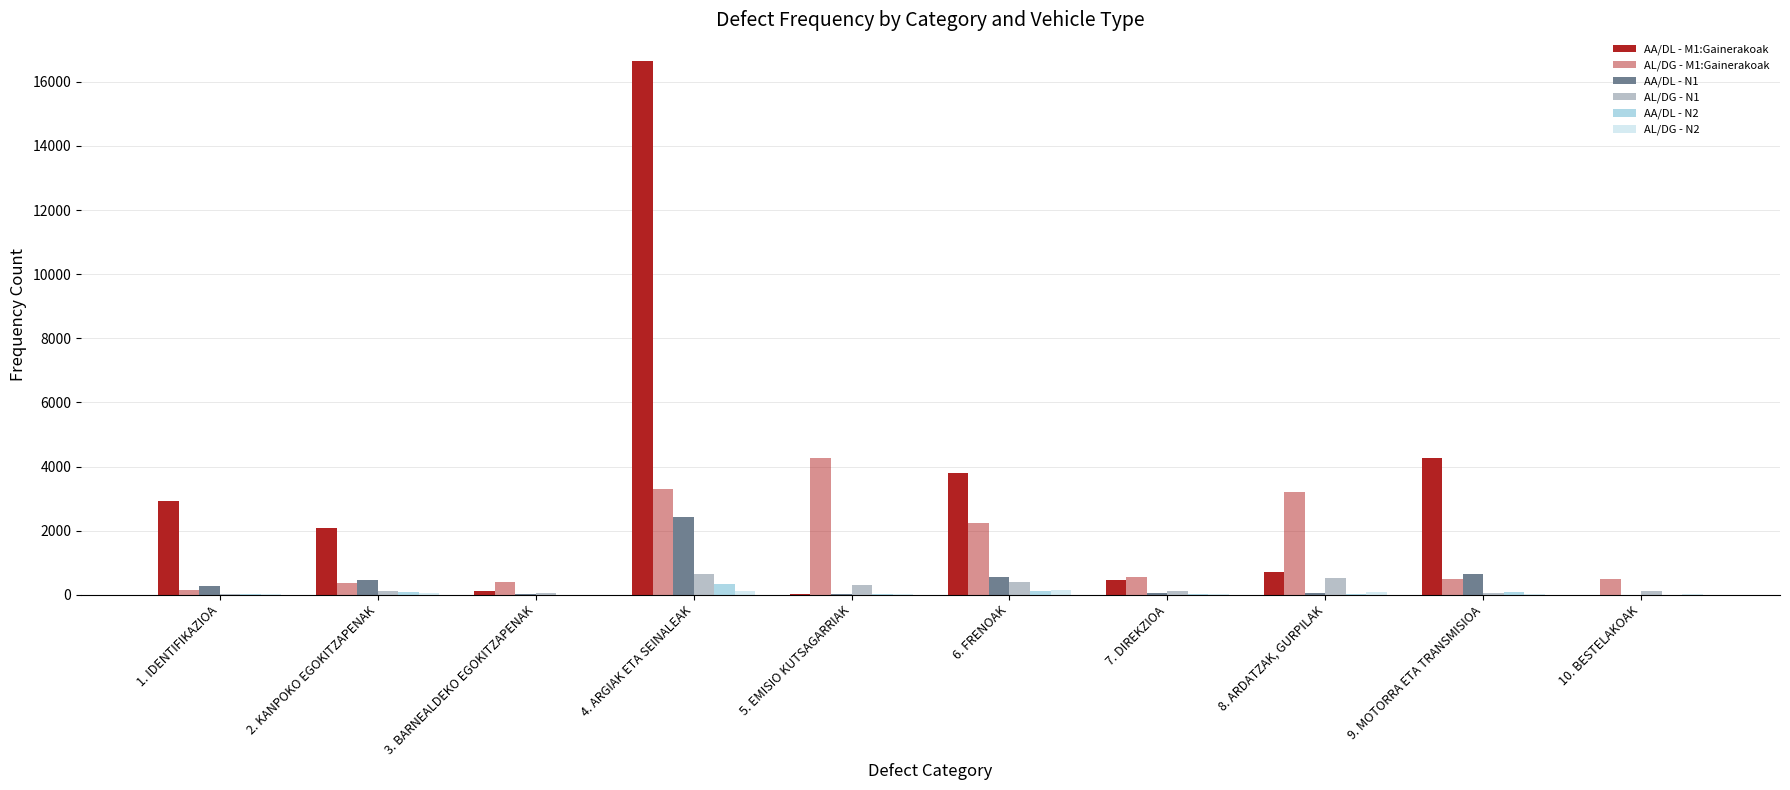

Reading left to right, what are all the values shown in this chart?

AA/DL - M1:Gainerakoak: 1. IDENTIFIKAZIOA=2938	2. KANPOKO EGOKITZAPENAK=2080	3. BARNEALDEKO EGOKITZAPENAK=102	4. ARGIAK ETA SEINALEAK=16650	5. EMISIO KUTSAGARRIAK=29	6. FRENOAK=3788	7. DIREKZIOA=474	8. ARDATZAK, GURPILAK=714	9. MOTORRA ETA TRANSMISIOA=4260	10. BESTELAKOAK=0
AL/DG - M1:Gainerakoak: 1. IDENTIFIKAZIOA=153	2. KANPOKO EGOKITZAPENAK=374	3. BARNEALDEKO EGOKITZAPENAK=405	4. ARGIAK ETA SEINALEAK=3301	5. EMISIO KUTSAGARRIAK=4263	6. FRENOAK=2252	7. DIREKZIOA=542	8. ARDATZAK, GURPILAK=3209	9. MOTORRA ETA TRANSMISIOA=487	10. BESTELAKOAK=481
AA/DL - N1: 1. IDENTIFIKAZIOA=287	2. KANPOKO EGOKITZAPENAK=449	3. BARNEALDEKO EGOKITZAPENAK=10	4. ARGIAK ETA SEINALEAK=2436	5. EMISIO KUTSAGARRIAK=25	6. FRENOAK=564	7. DIREKZIOA=57	8. ARDATZAK, GURPILAK=66	9. MOTORRA ETA TRANSMISIOA=631	10. BESTELAKOAK=0
AL/DG - N1: 1. IDENTIFIKAZIOA=18	2. KANPOKO EGOKITZAPENAK=106	3. BARNEALDEKO EGOKITZAPENAK=41	4. ARGIAK ETA SEINALEAK=646	5. EMISIO KUTSAGARRIAK=291	6. FRENOAK=411	7. DIREKZIOA=124	8. ARDATZAK, GURPILAK=532	9. MOTORRA ETA TRANSMISIOA=64	10. BESTELAKOAK=116
AA/DL - N2: 1. IDENTIFIKAZIOA=32	2. KANPOKO EGOKITZAPENAK=79	3. BARNEALDEKO EGOKITZAPENAK=0	4. ARGIAK ETA SEINALEAK=350	5. EMISIO KUTSAGARRIAK=21	6. FRENOAK=110	7. DIREKZIOA=14	8. ARDATZAK, GURPILAK=7	9. MOTORRA ETA TRANSMISIOA=78	10. BESTELAKOAK=0
AL/DG - N2: 1. IDENTIFIKAZIOA=7	2. KANPOKO EGOKITZAPENAK=53	3. BARNEALDEKO EGOKITZAPENAK=6	4. ARGIAK ETA SEINALEAK=124	5. EMISIO KUTSAGARRIAK=22	6. FRENOAK=142	7. DIREKZIOA=33	8. ARDATZAK, GURPILAK=83	9. MOTORRA ETA TRANSMISIOA=11	10. BESTELAKOAK=26